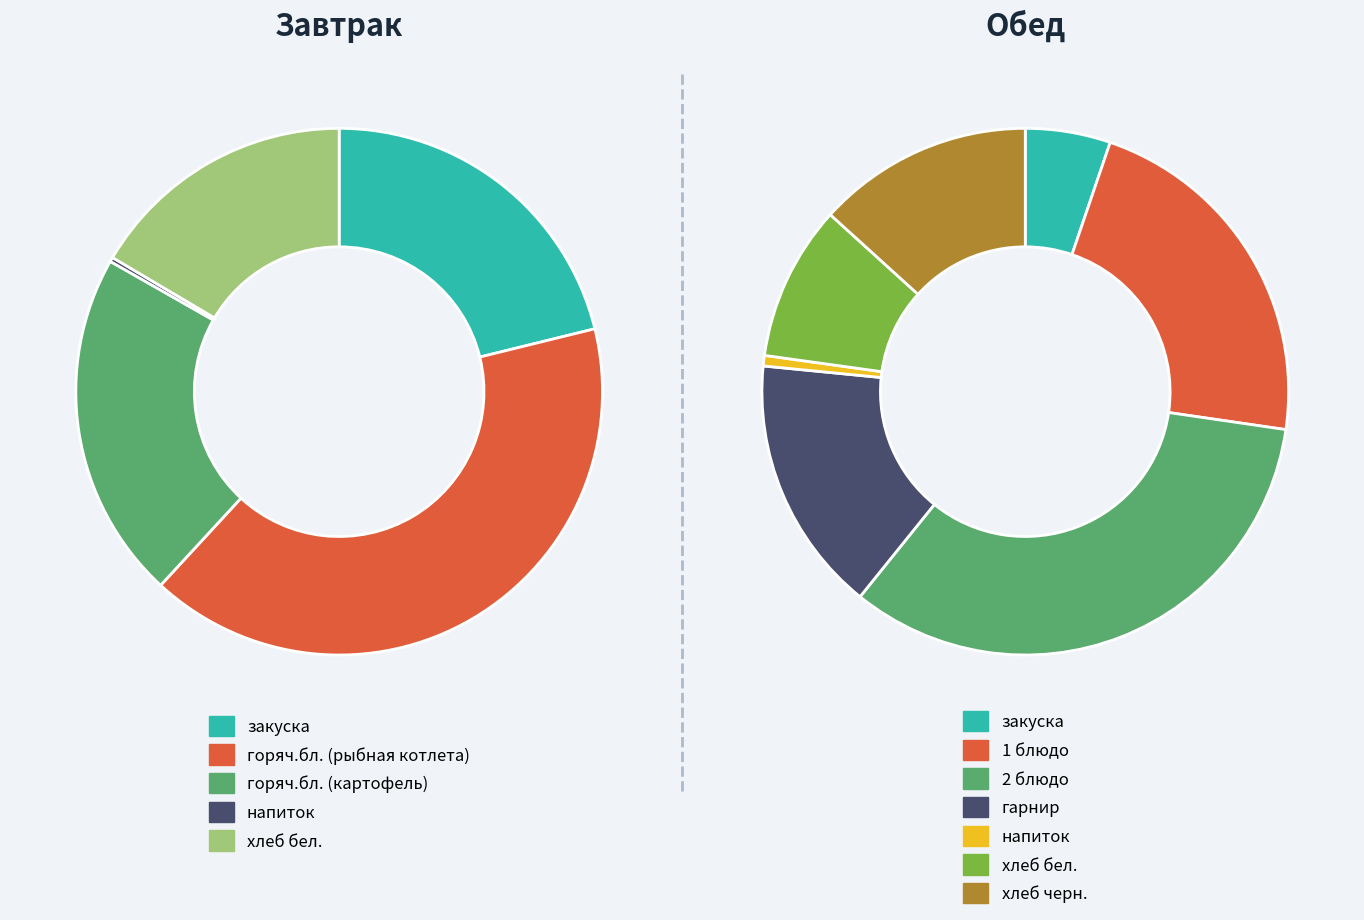

Is напиток the majority of the pie?

No